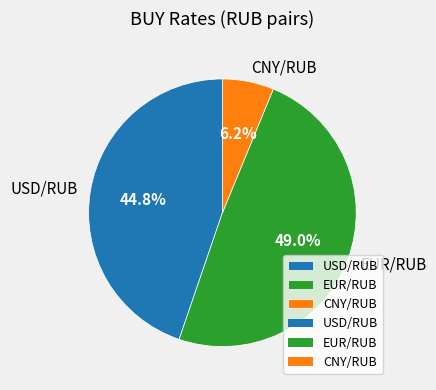

Is it true that USD/RUB is 45% of the pie?

True